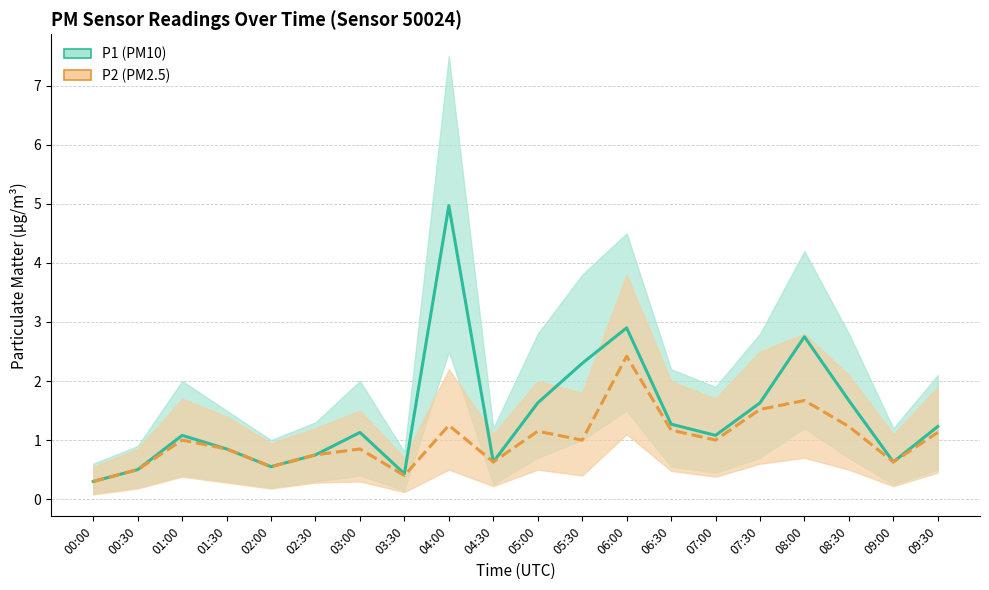

True or false: P1 has a value of 0.2 at 02:00.

False